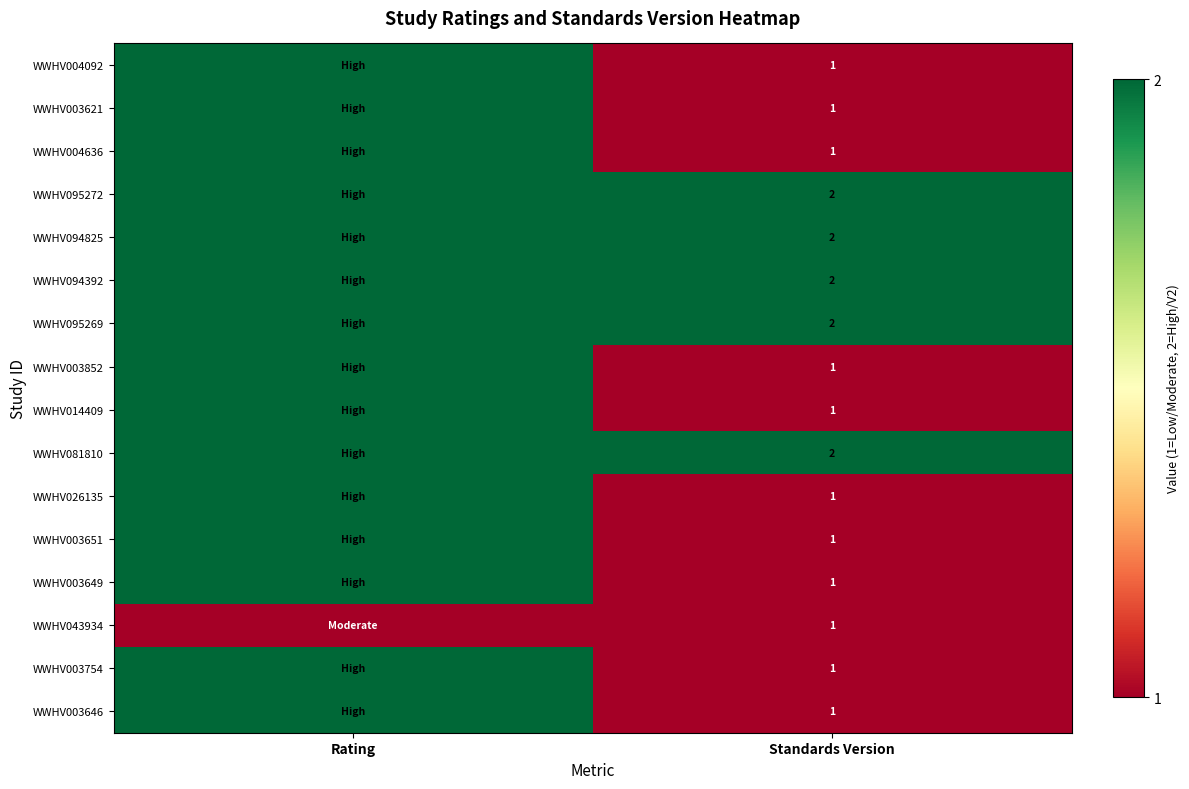

The WWHV003852 series shows 2 at Standards Version. True or false?

False